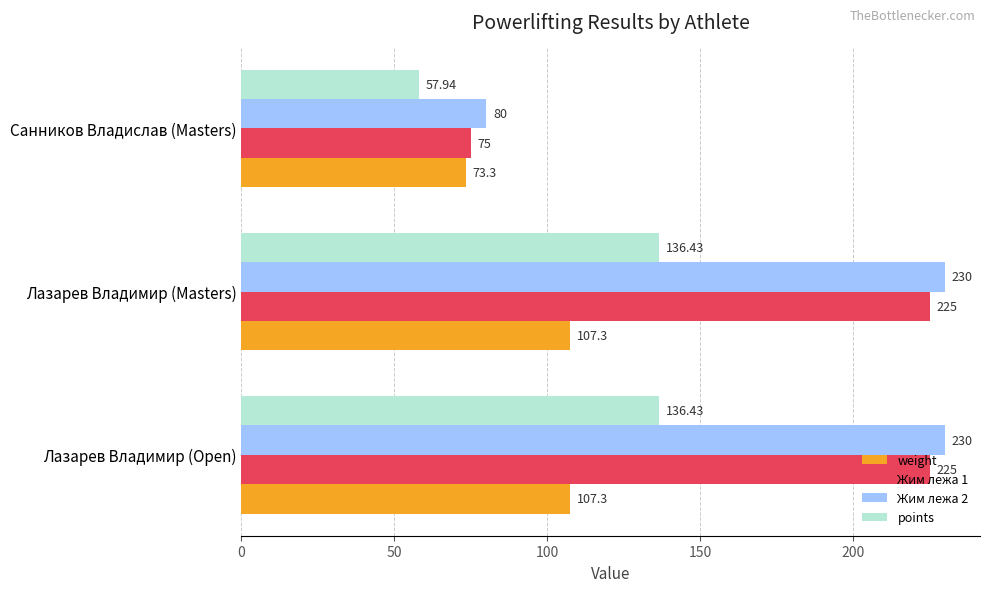

What is the minimum value for Жим лежа 2?

80.0